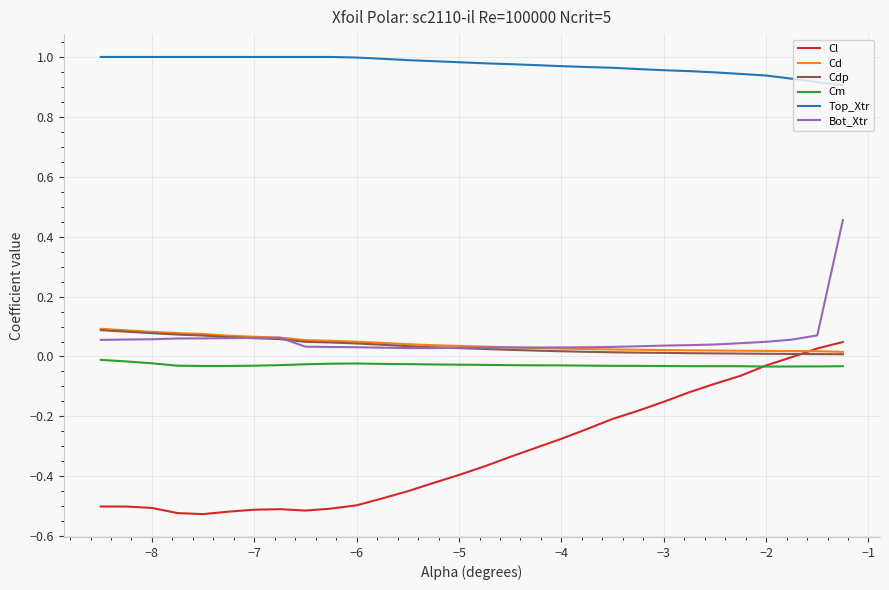

Which series has the largest total across all categories?

Top_Xtr